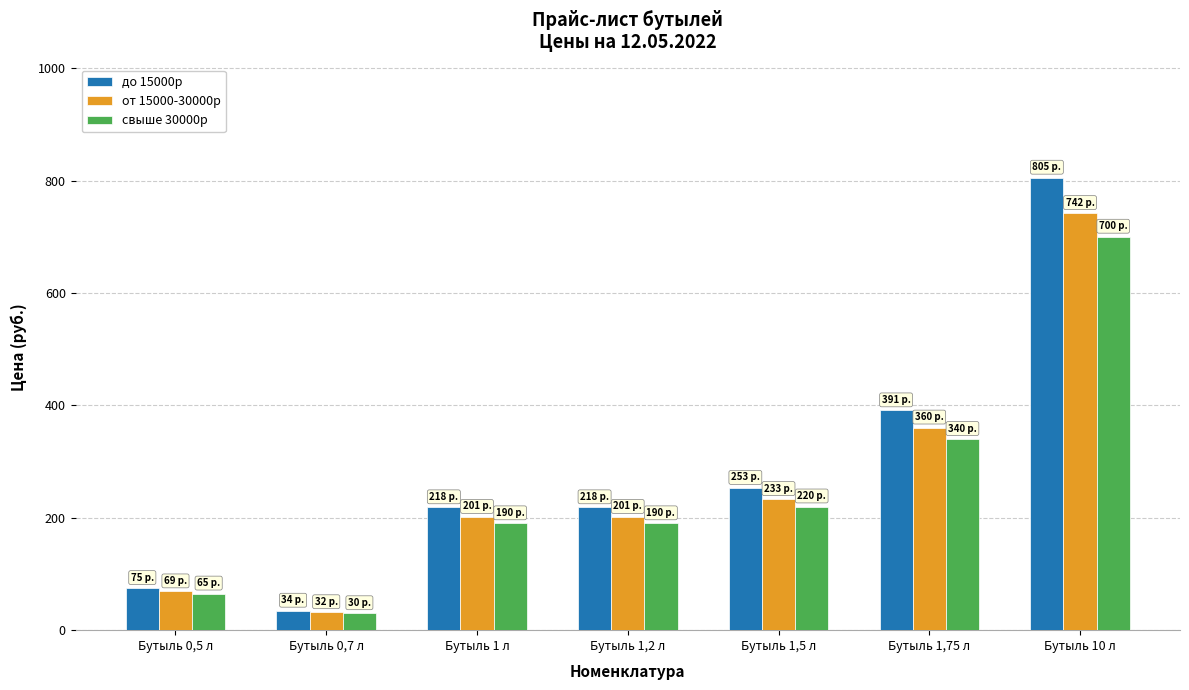

What is the smallest value displayed?

30.0